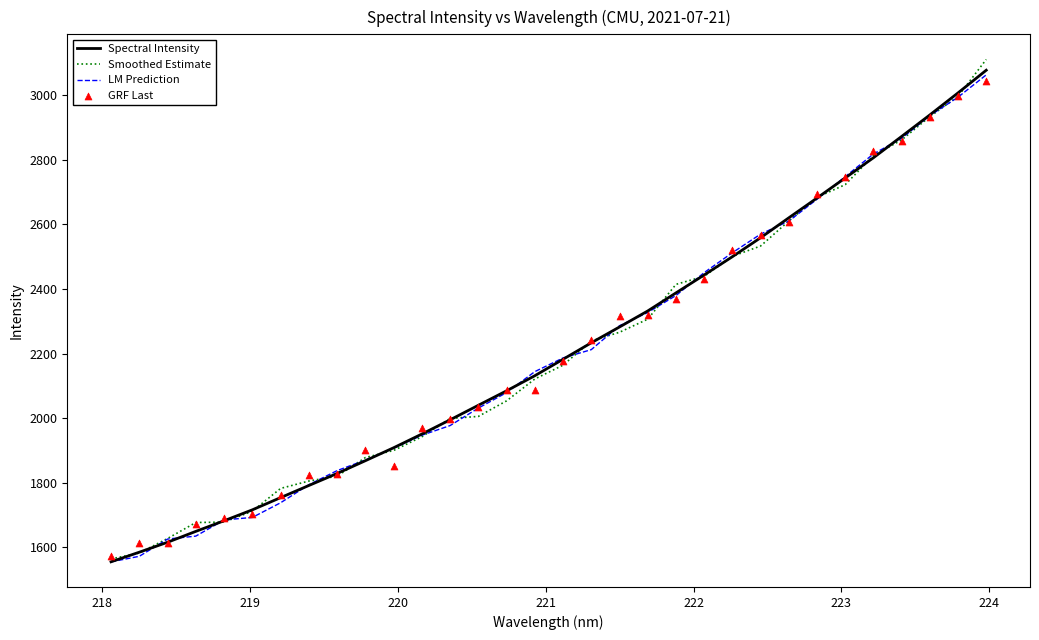

At how many categories does at least one series exceed 1880?

23